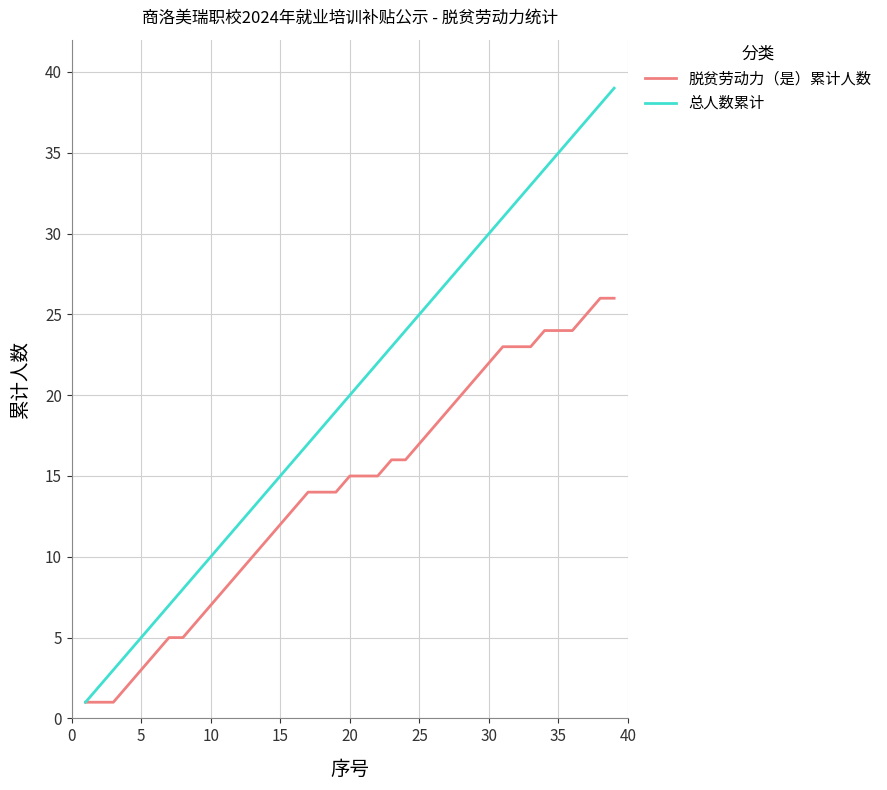

What is the sum of all 总人数累计 values?

780